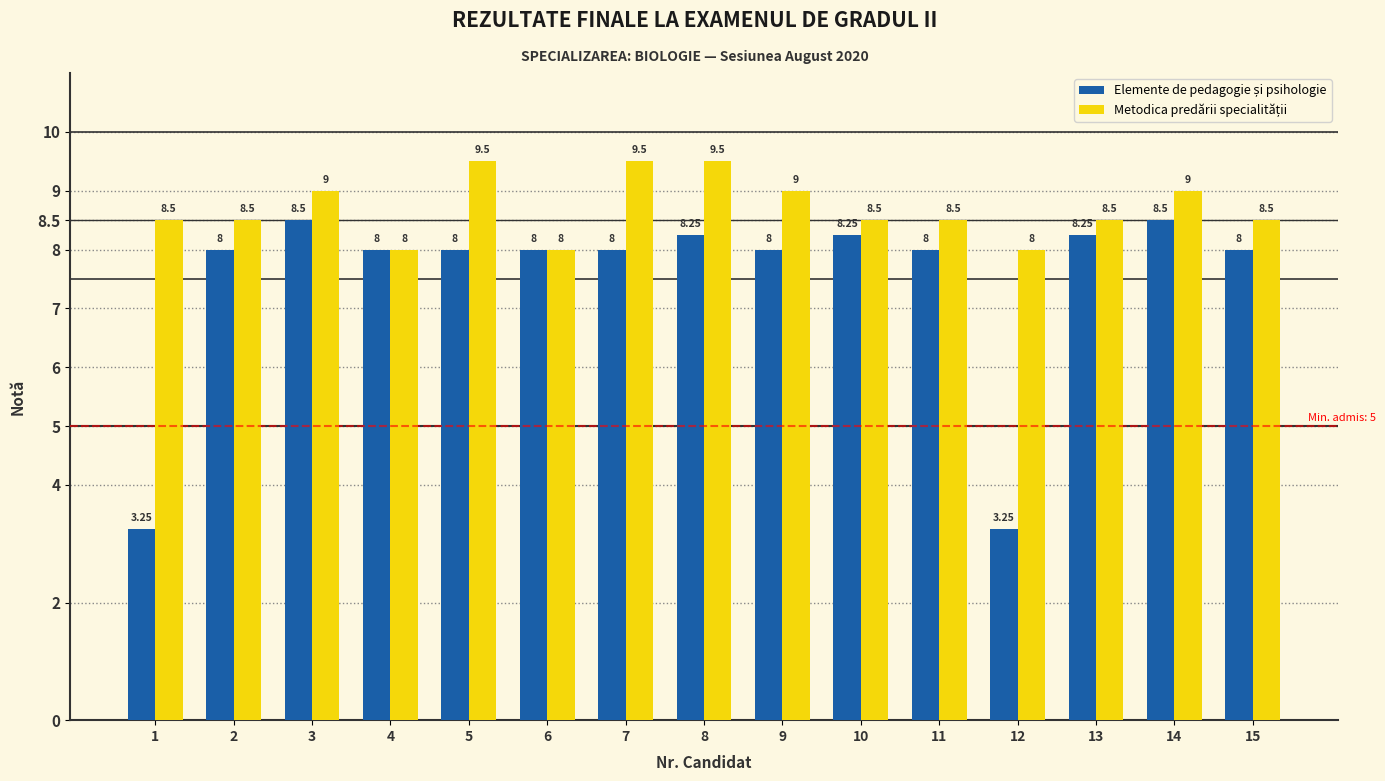

At how many categories does at least one series exceed 3?

15